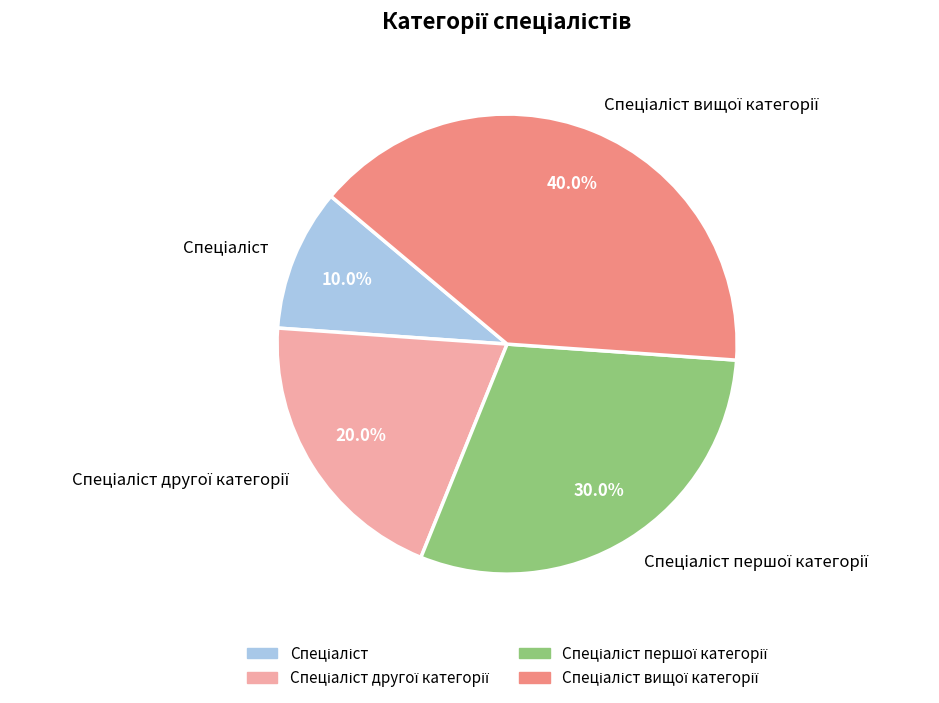

To the nearest percent, what is the difference between the largest and smallest slice percentages?

30%